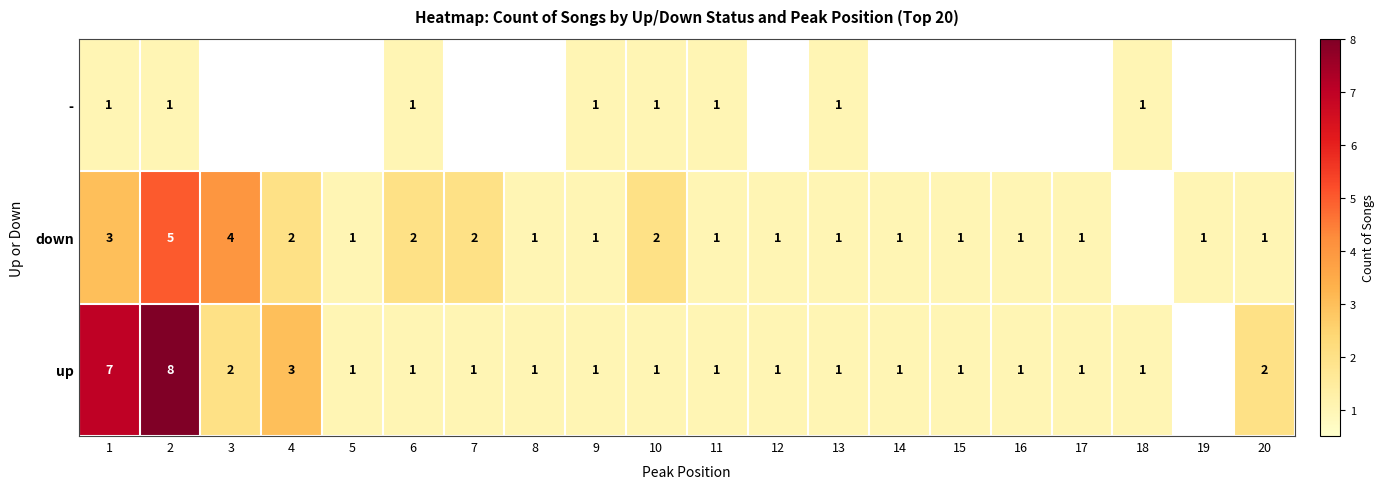

True or false: down has a value of 0 at 11.

False